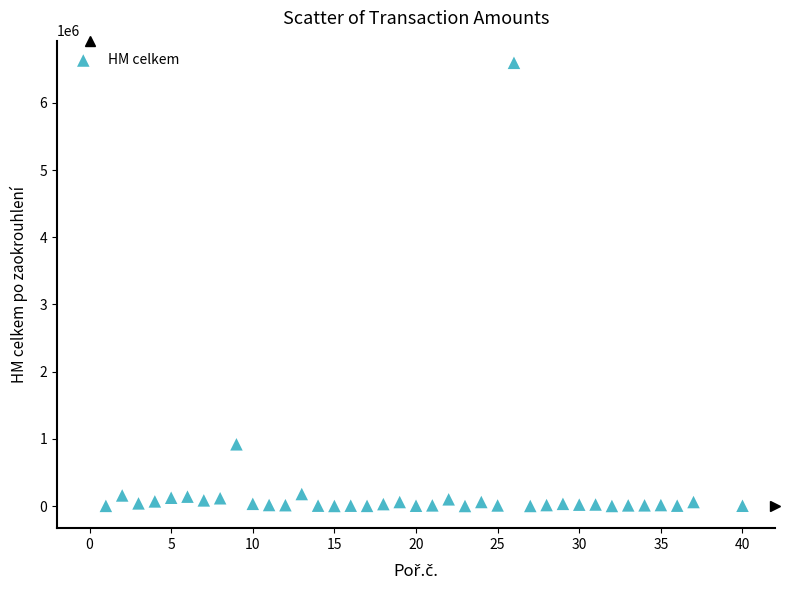

What Y value in the scatter plot is closest to 3297764?

918154.9